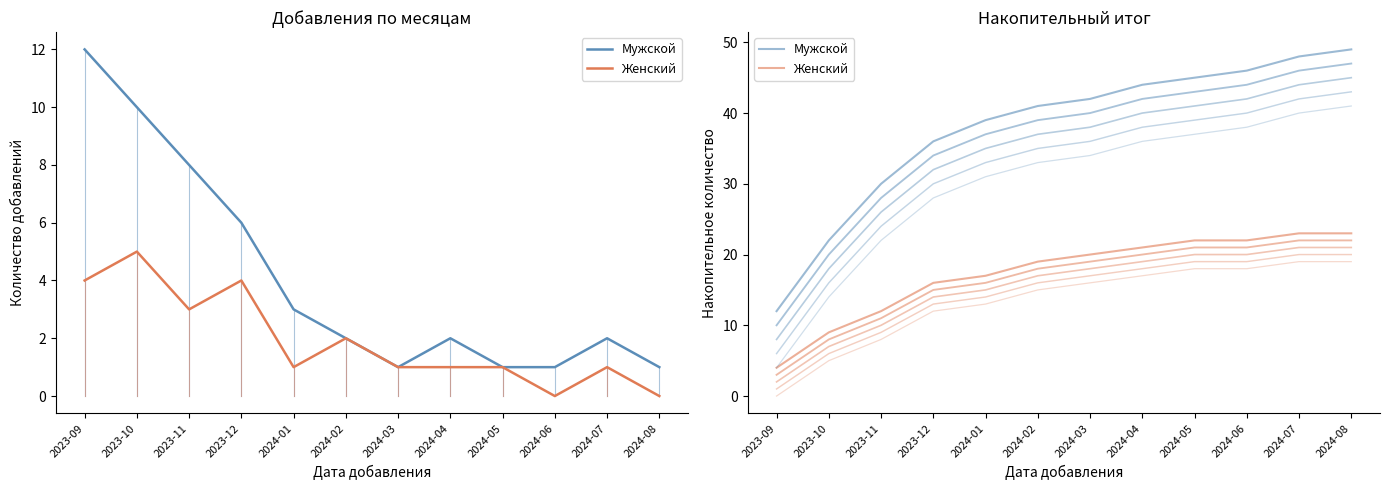

What is the spread (max minus min) of values at 2024-04?

23